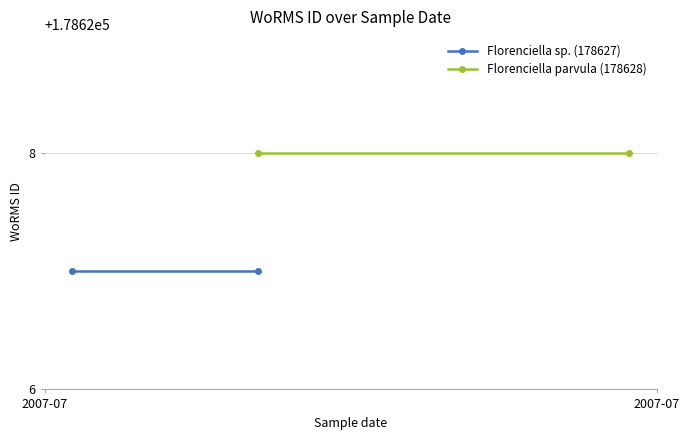

What is the lowest value of the Florenciella sp. (178627) series?

178627